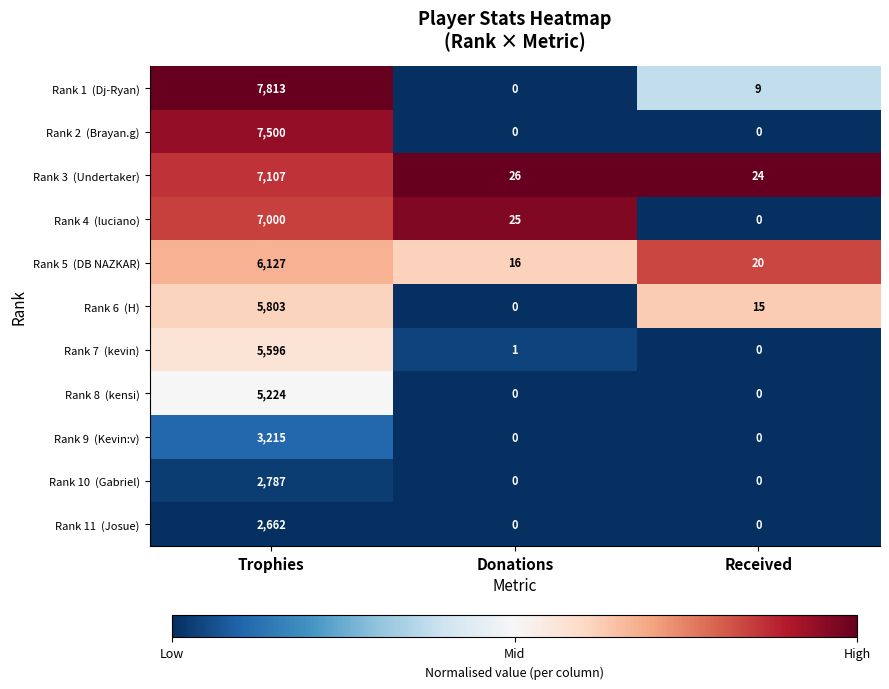

At which category is the sum across all series the highest?

Trophies